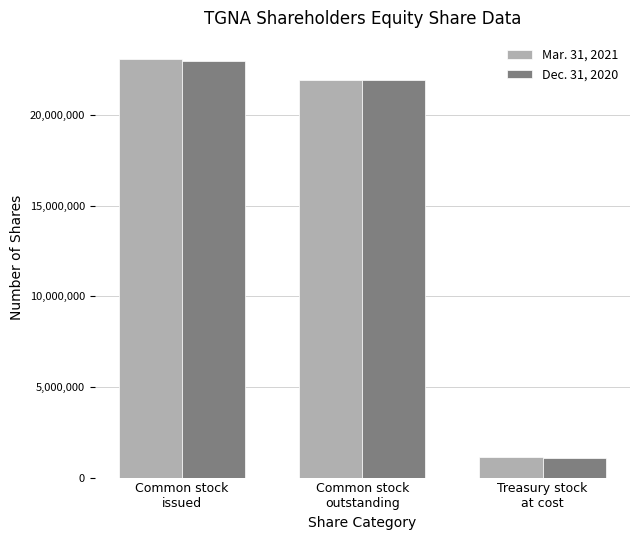

What is the value of the Mar. 31, 2021 bar at the 1st from the left?

23103979